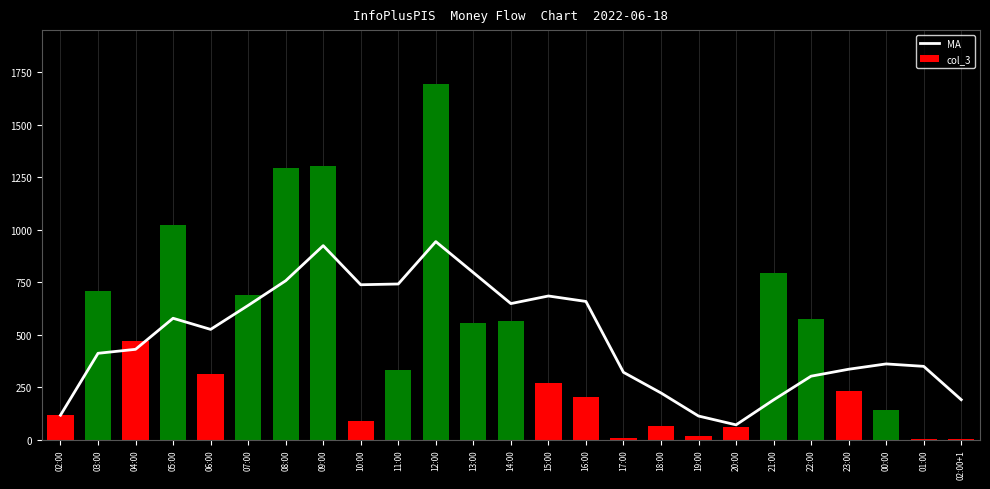

Are the bars grouped side by side (vs. stacked)?

Yes